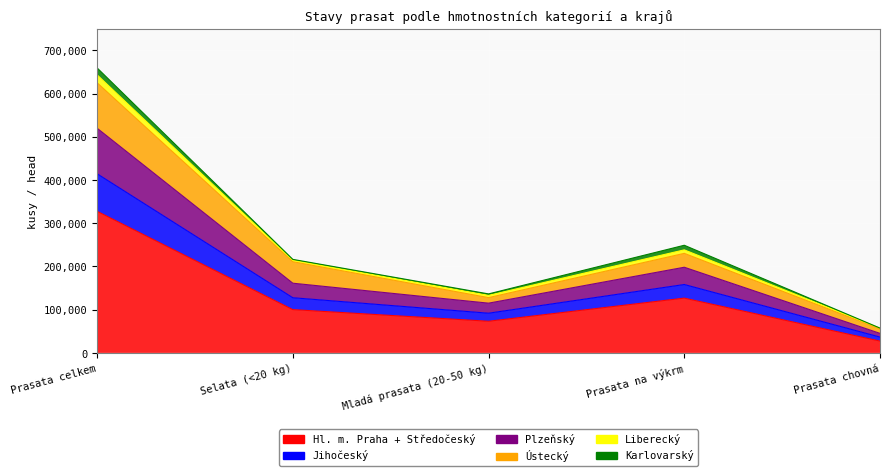

The value of Hl. m. Praha + Středočeský at Prasata celkem is 327581. True or false?

True